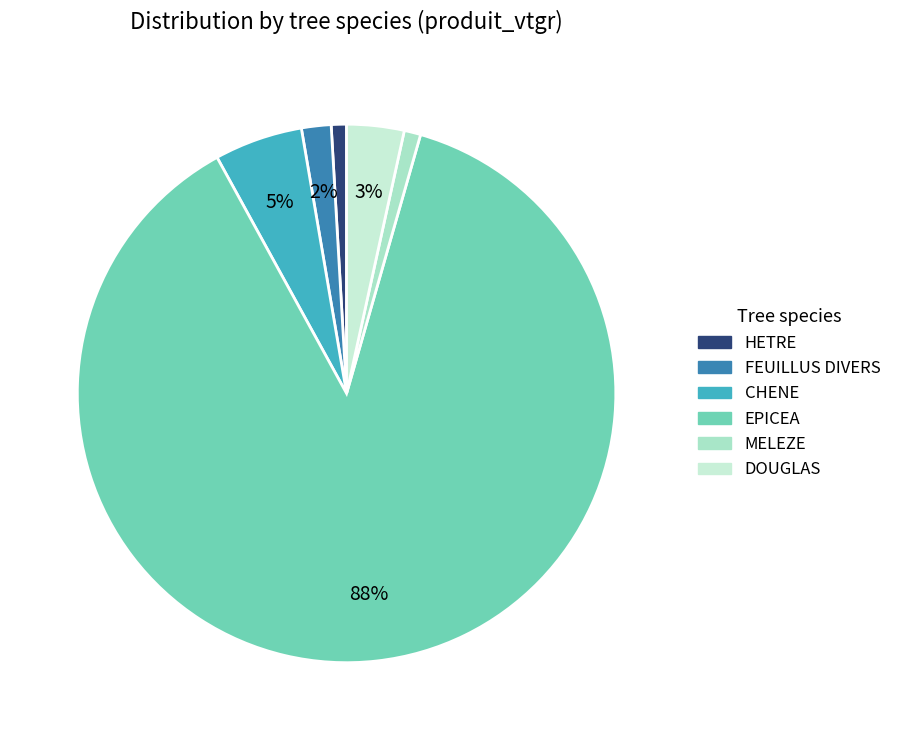

Between MELEZE and EPICEA, which is larger?

EPICEA